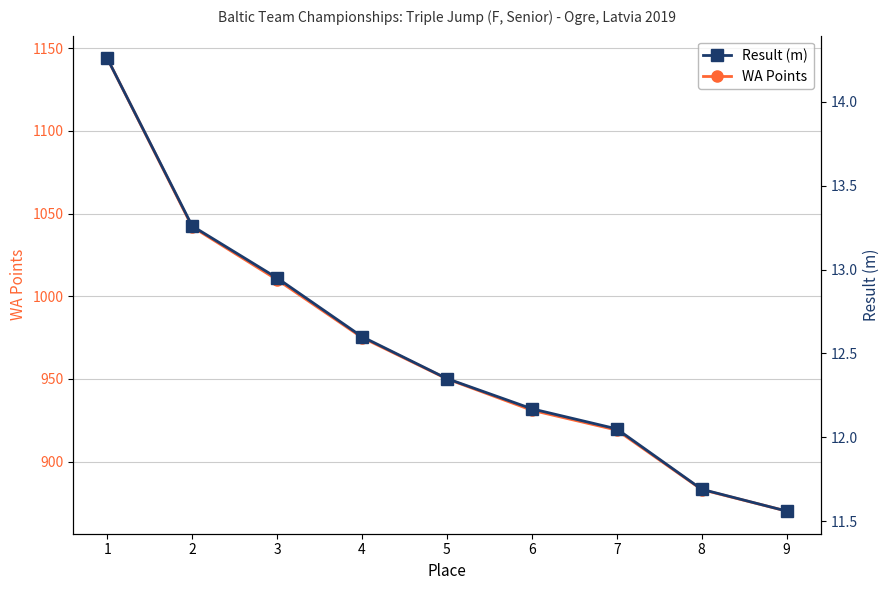

What is the value of the Result (m) point at the 6th from the left?

12.2